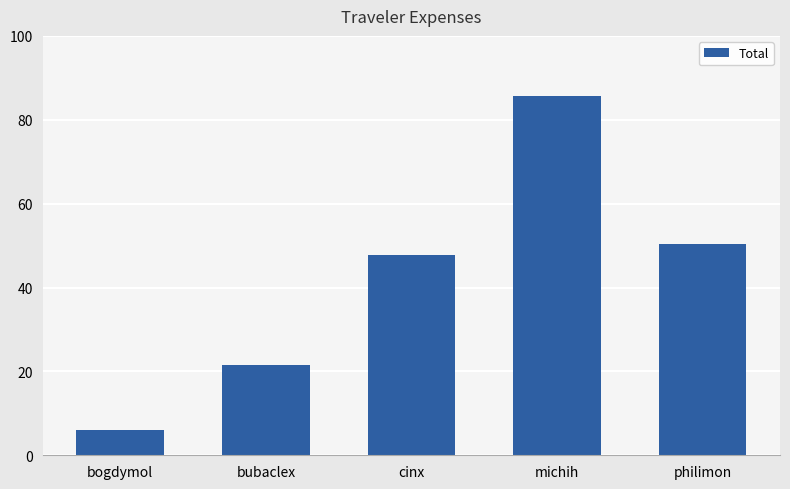

Reading left to right, what are all the values shown in this chart?

6.0	21.5	47.9	85.7	50.3